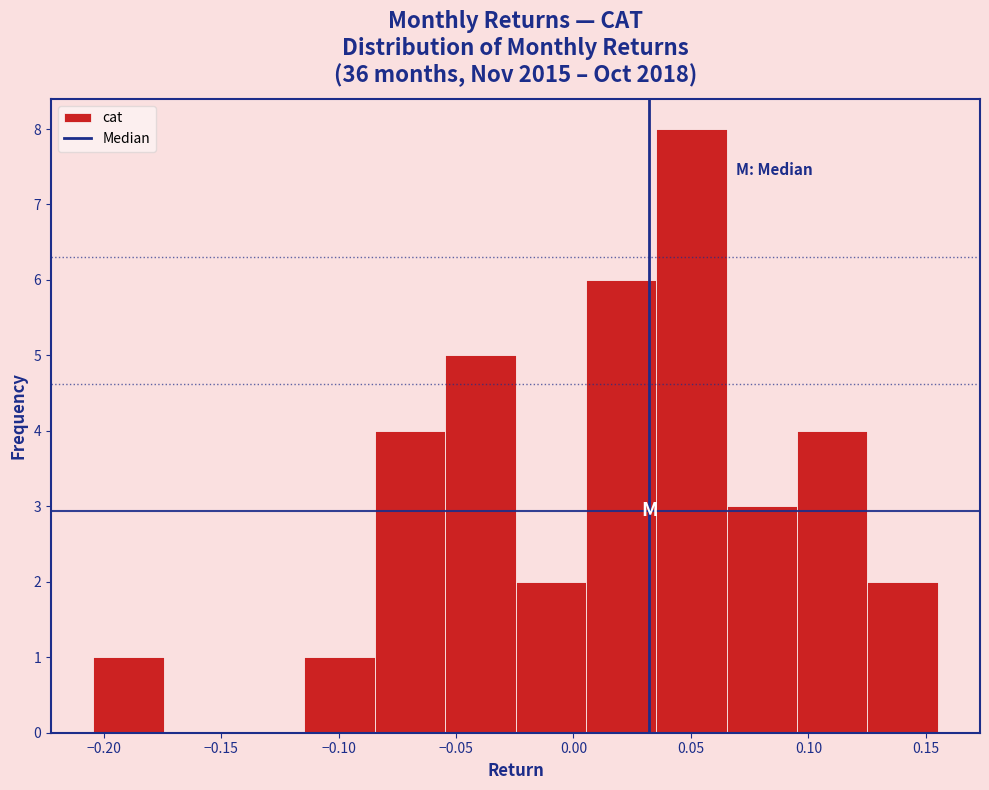

Reading left to right, transcribe this chart: for each bar, give the range it covers on the x-axis and its height. Neither the bar edges nor the heights are printed on the chart, so give them approximately, as read against the axes.

-0.205 to -0.175: 1
-0.175 to -0.145: 0
-0.145 to -0.115: 0
-0.115 to -0.085: 1
-0.085 to -0.055: 4
-0.055 to -0.025: 5
-0.025 to 0.005: 2
0.005 to 0.035: 6
0.035 to 0.065: 8
0.065 to 0.095: 3
0.095 to 0.125: 4
0.125 to 0.155: 2